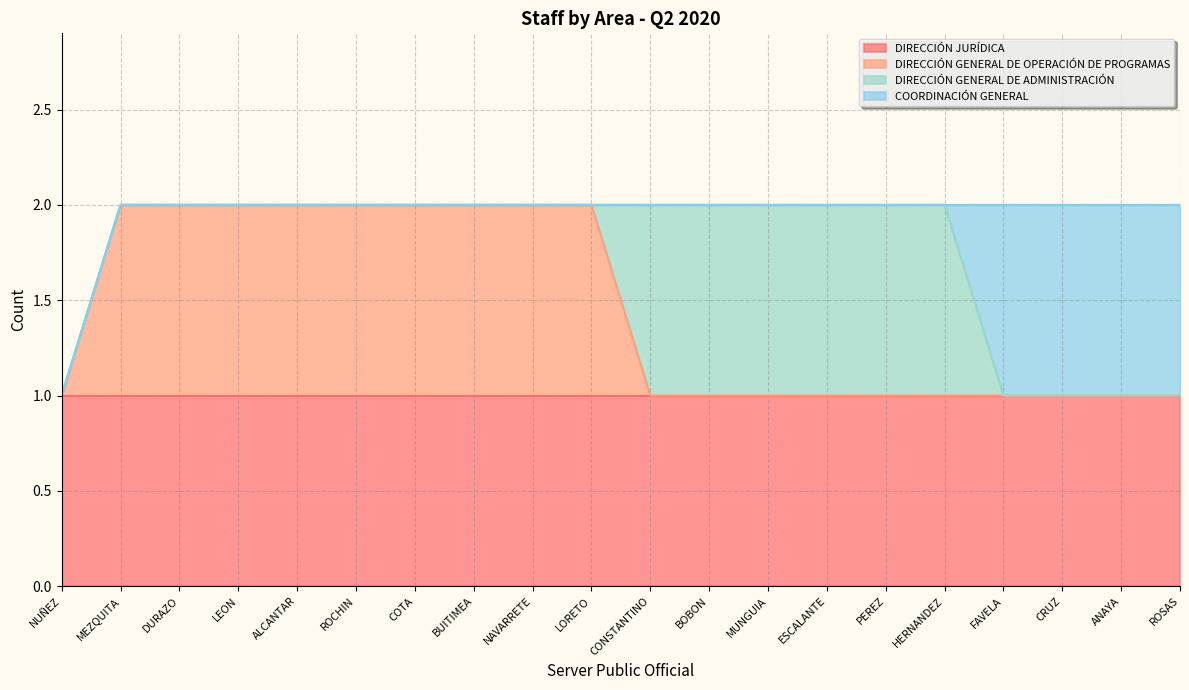

List the series in order of their peak value, highest first.

DIRECCIÓN JURÍDICA, DIRECCIÓN GENERAL DE OPERACIÓN DE PROGRAMAS, DIRECCIÓN GENERAL DE ADMINISTRACIÓN, COORDINACIÓN GENERAL